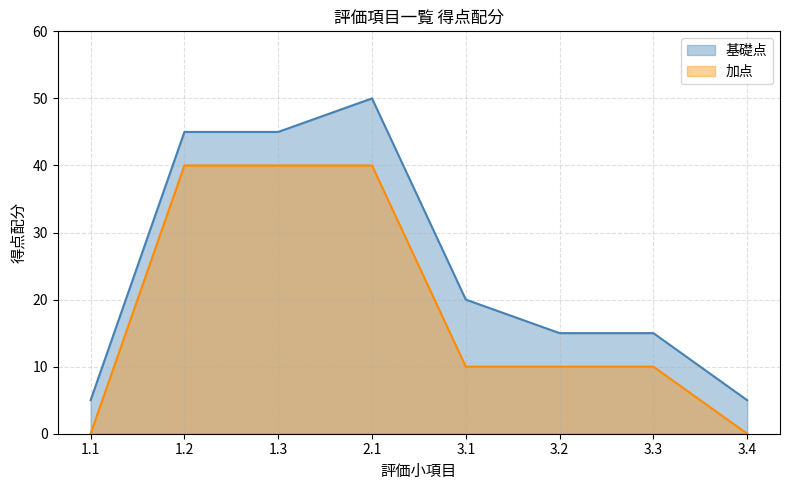

What is the difference between the maximum and second lowest values?

40